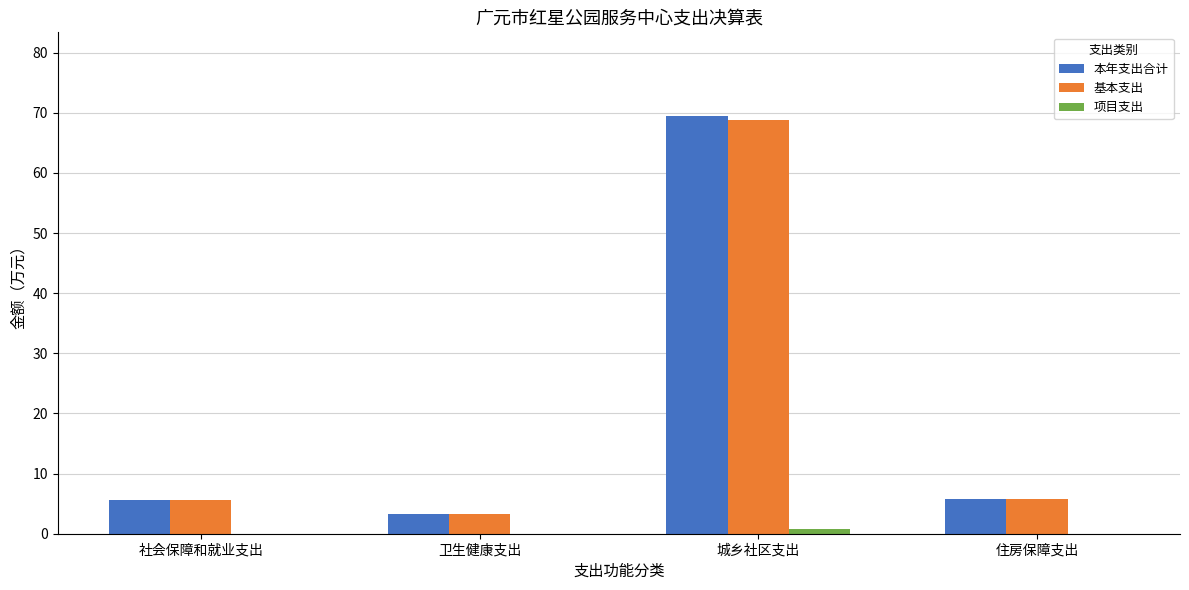

How many distinct data groups are displayed?

3